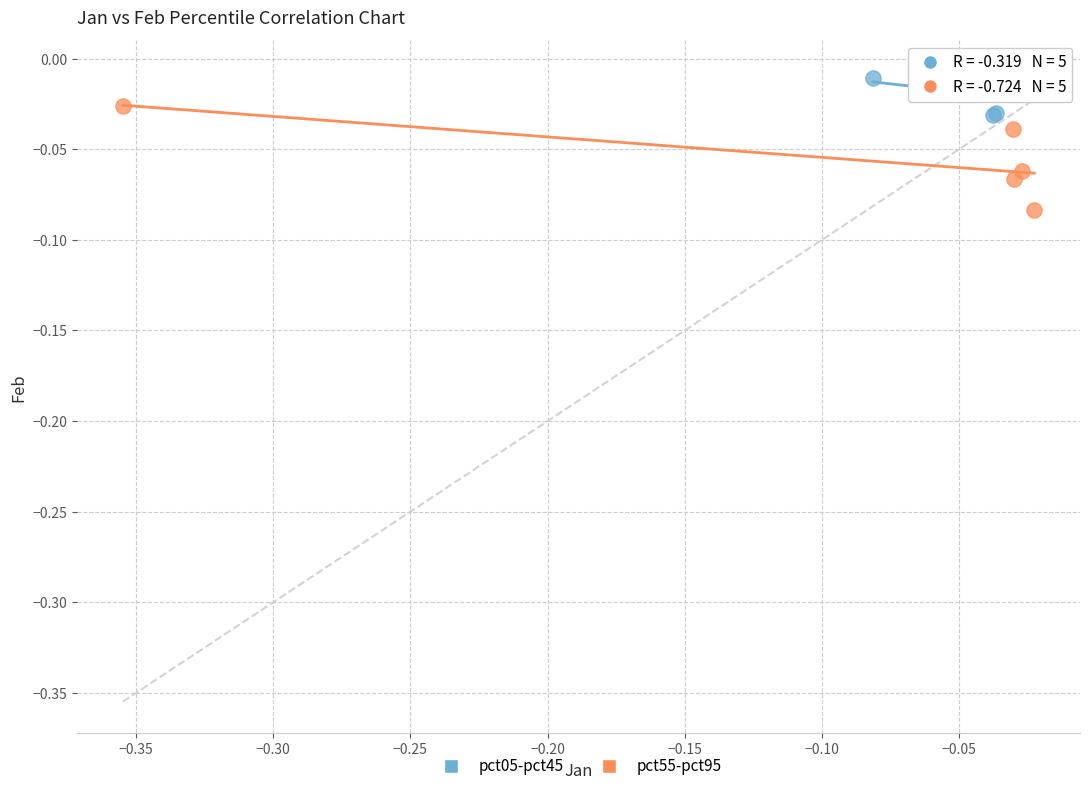

Which series contains the highest Y value?

pct05-pct45